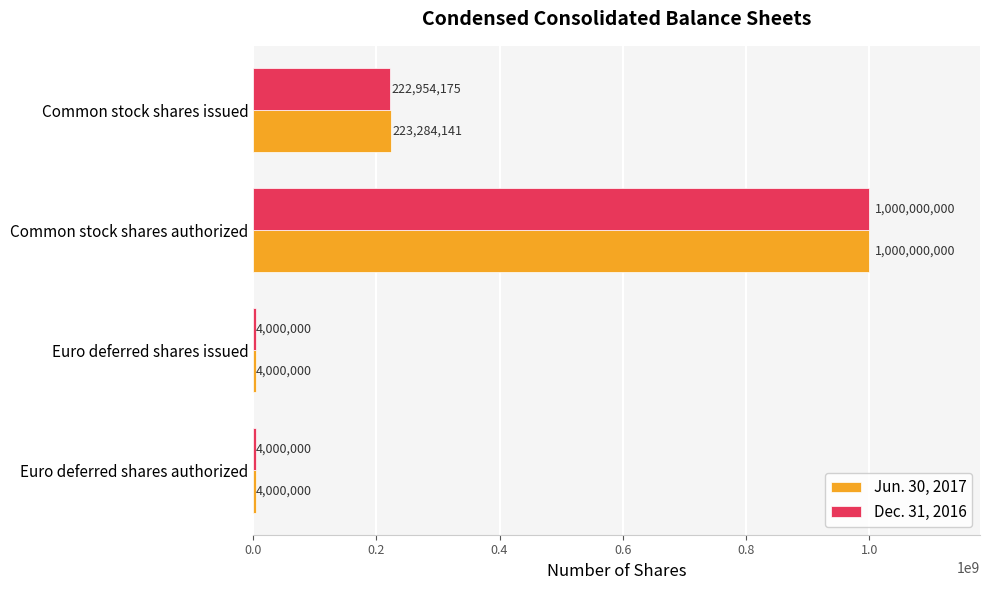

What is the difference between the highest and lowest values at Common stock shares issued?

329966